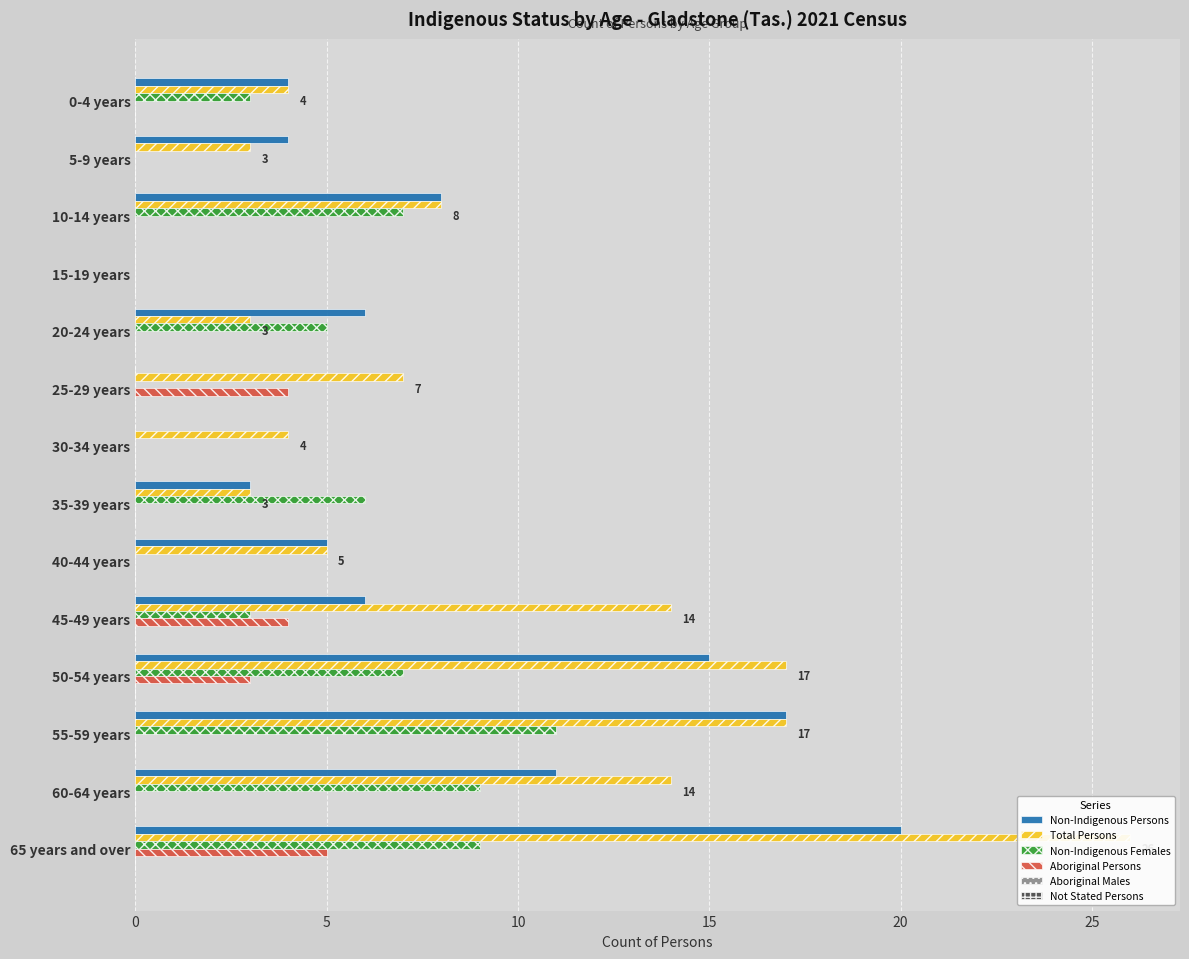

Reading right to left, list all the values displayed in this chart.

Non-Indigenous Persons: 20.0	11.0	17.0	15.0	6.0	5.0	3.0	0.0	0.0	6.0	0.0	8.0	4.0	4.0
Total Persons: 26.0	14.0	17.0	17.0	14.0	5.0	3.0	4.0	7.0	3.0	0.0	8.0	3.0	4.0
Non-Indigenous Females: 9.0	9.0	11.0	7.0	3.0	0.0	6.0	0.0	0.0	5.0	0.0	7.0	0.0	3.0
Aboriginal Persons: 5.0	0.0	0.0	3.0	4.0	0.0	0.0	0.0	4.0	0.0	0.0	0.0	0.0	0.0
Aboriginal Males: 0.1	0.1	0.1	0.1	0.1	0.1	0.1	0.1	0.1	0.1	0.1	0.1	0.1	0.1
Not Stated Persons: 0.1	0.1	0.1	0.1	0.1	0.1	0.1	0.1	0.1	0.1	0.1	0.1	0.1	0.1